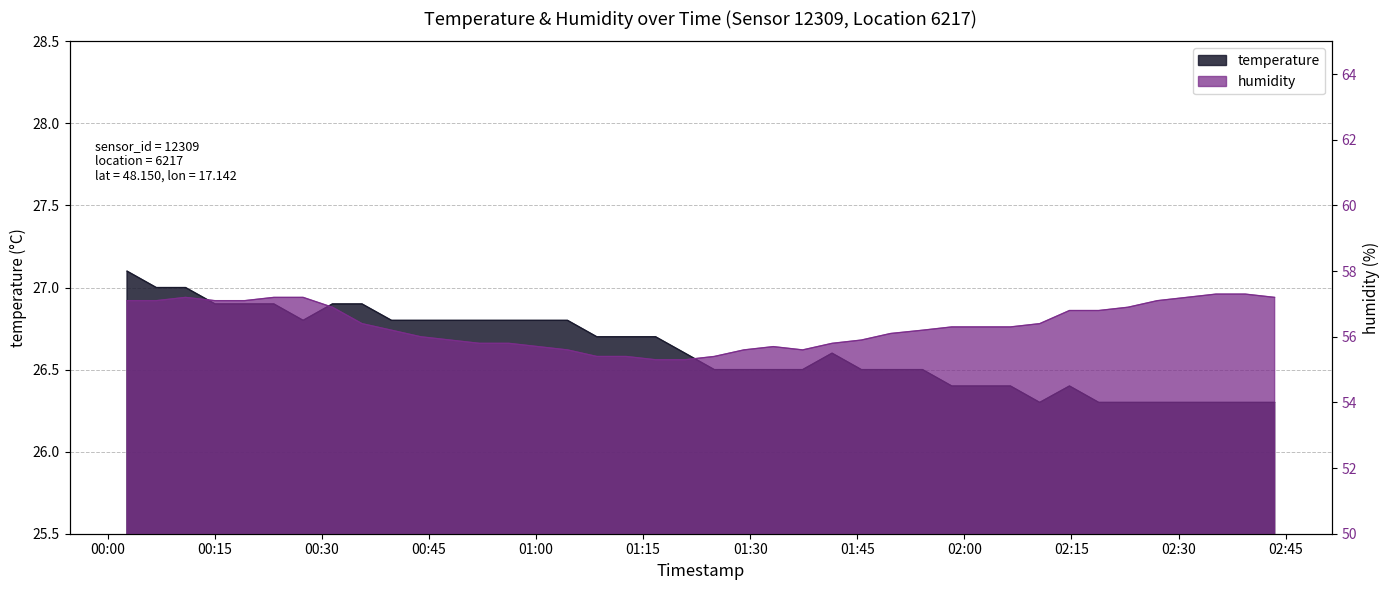

At 2022-07-23T01:00:18, list the series in order from largest to smallest.

humidity, temperature